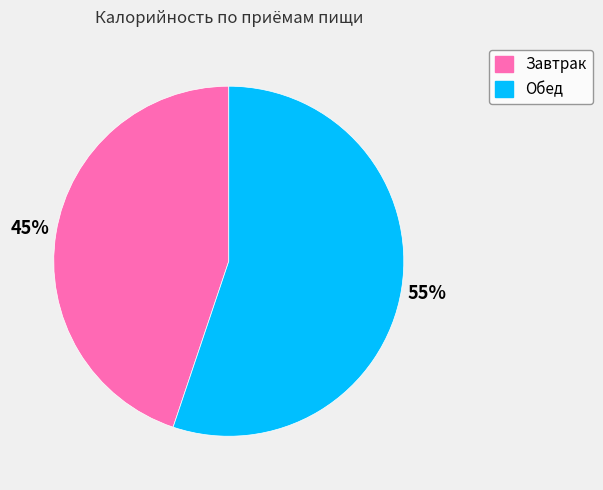

Between Обед and Завтрак, which is larger?

Обед